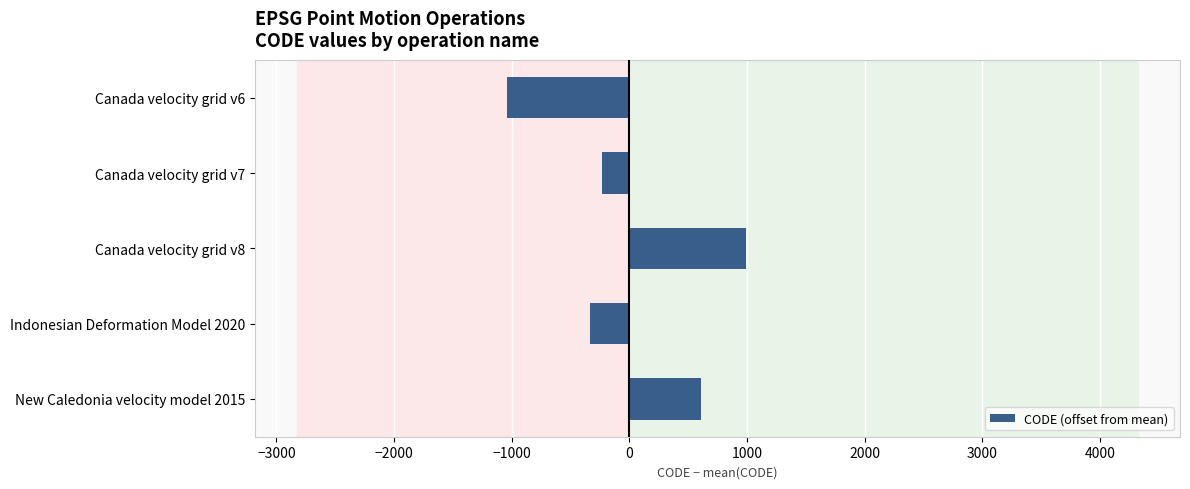

How many distinct data groups are displayed?

1